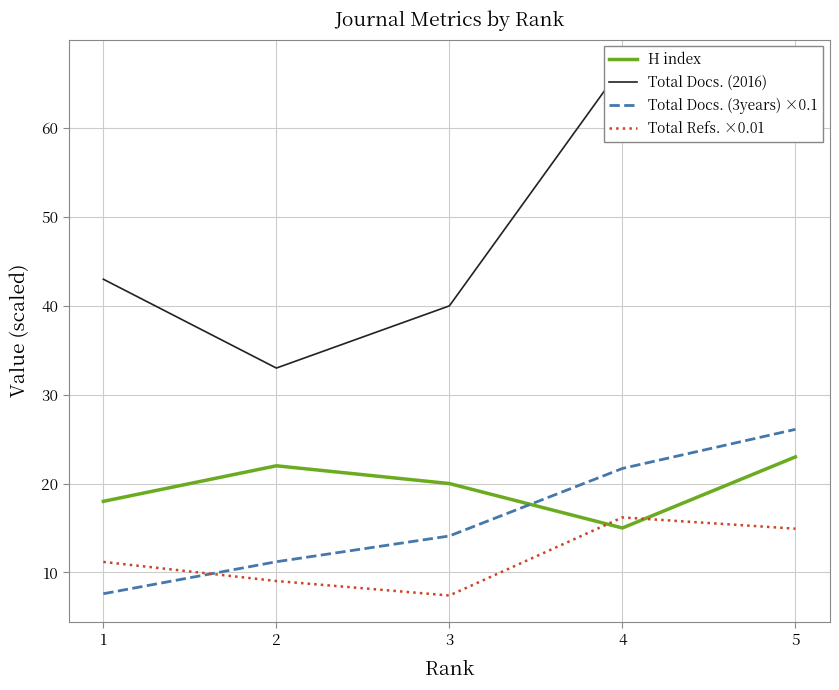

Reading right to left, what are all the values shown in this chart?

H index: 23.0	15.0	20.0	22.0	18.0
Total Docs. (2016): 60.0	67.0	40.0	33.0	43.0
Total Docs. (3years) ×0.1: 26.1	21.7	14.1	11.2	7.6
Total Refs. ×0.01: 14.9	16.2	7.4	9.0	11.2